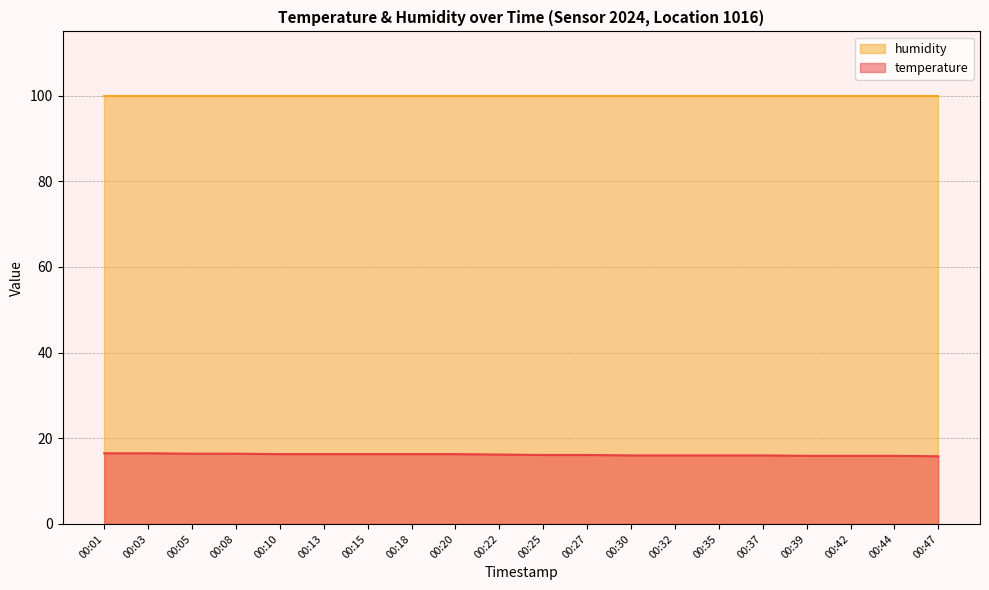

How many categories are shown in the chart?

20